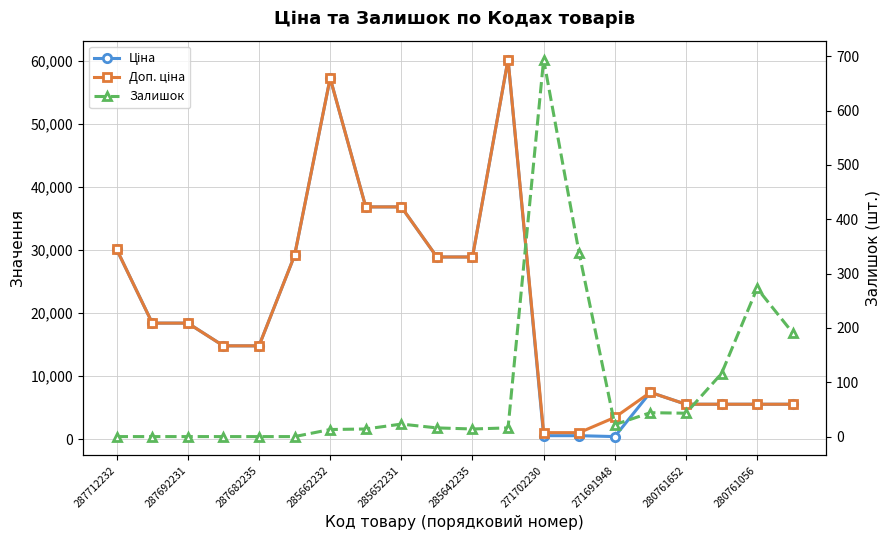

What is the label of the 20th point from the left?

19